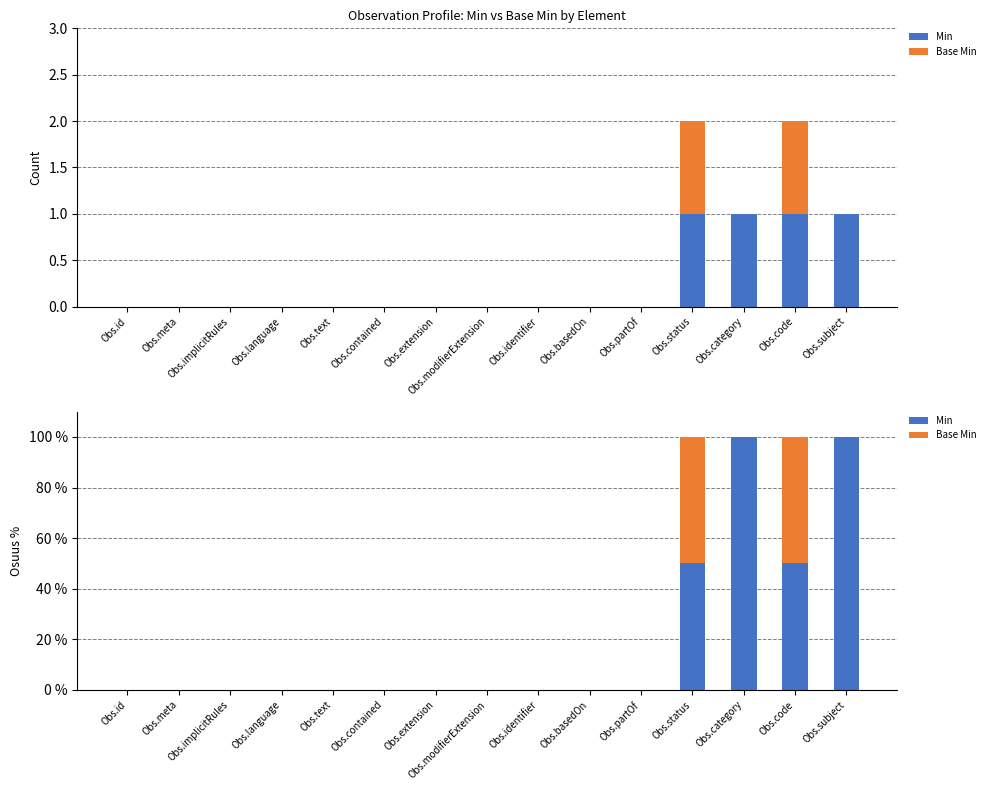

How many values in Min are above zero?

4